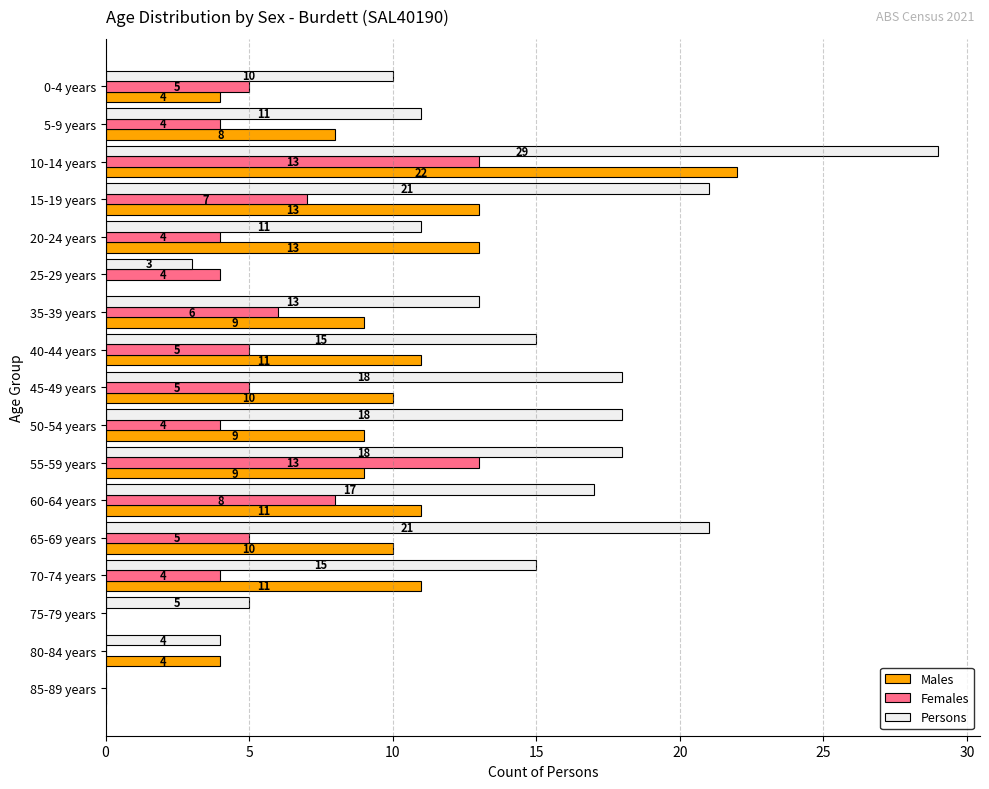

At which category is the sum across all series the highest?

10-14 years